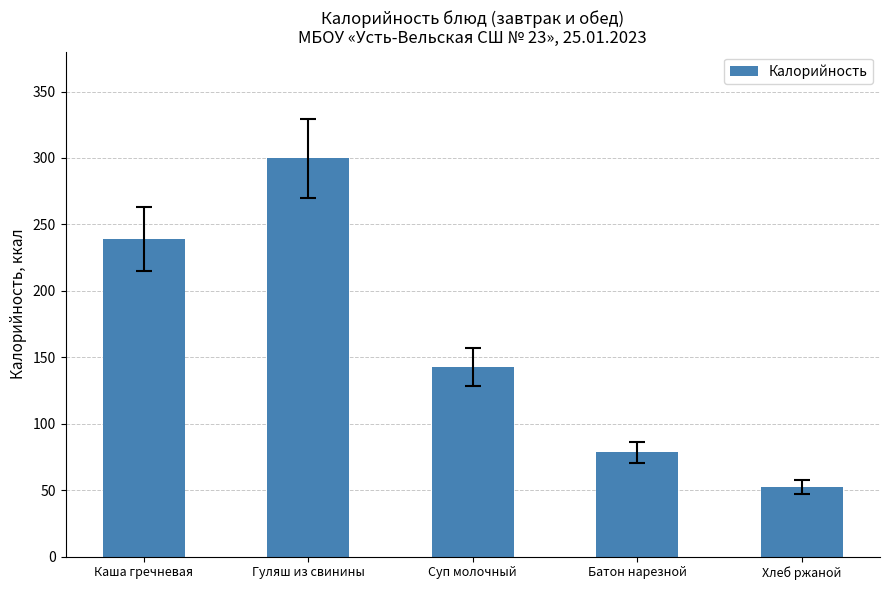

What position from the right is Каша гречневая?

5